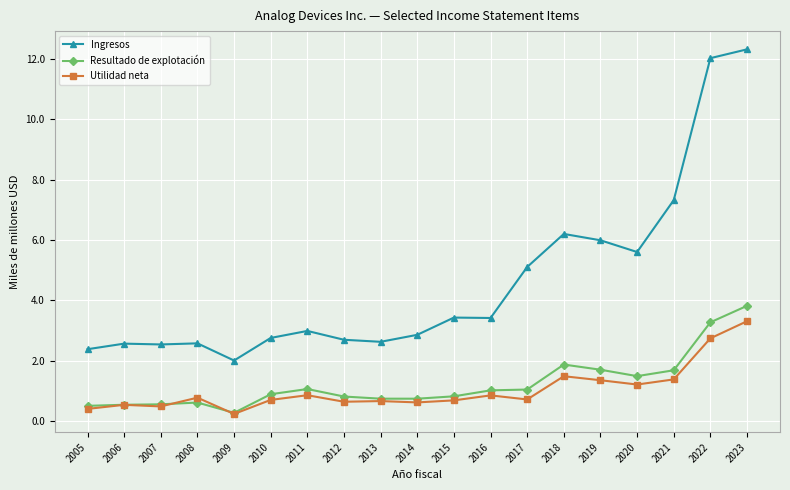

True or false: Ingresos has more than 2 points higher than both neighbors.

True